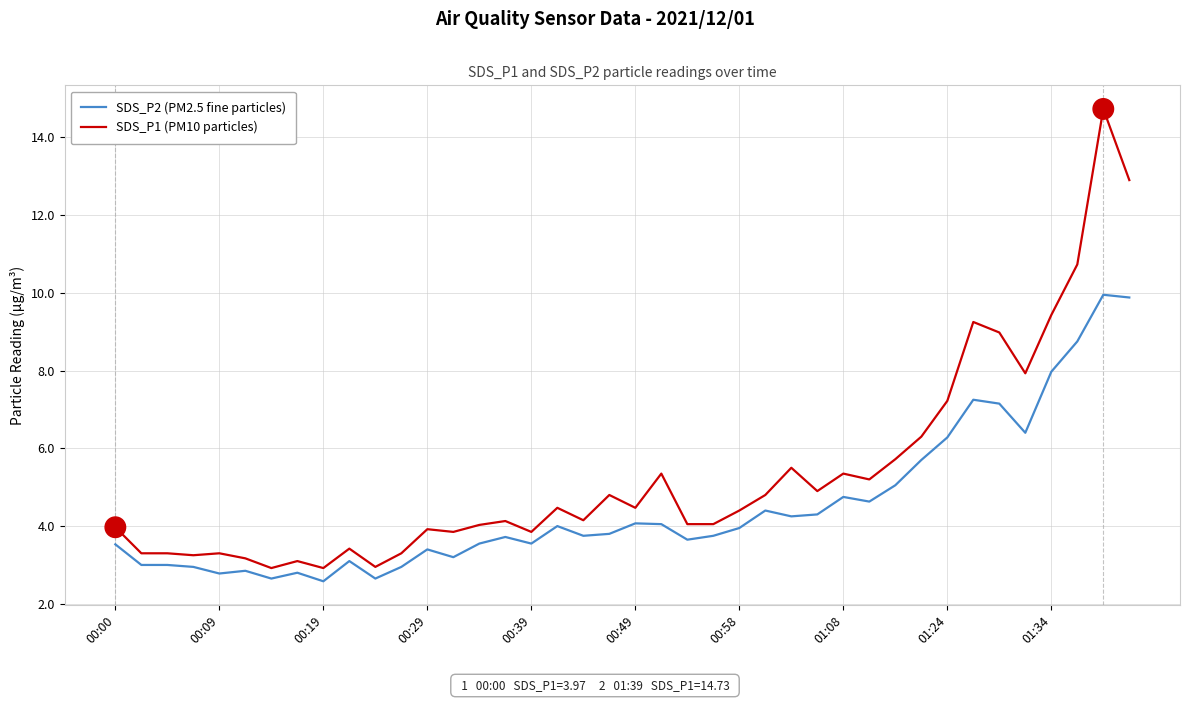

What is the highest value of the SDS_P1 (PM10 particles) series?

14.7